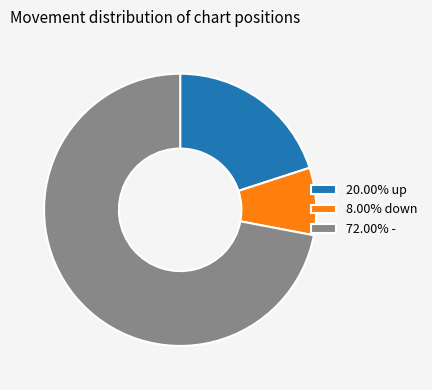

Approximately how many times larger is the value at 72.00% - compared to 8.00% down?

9.0